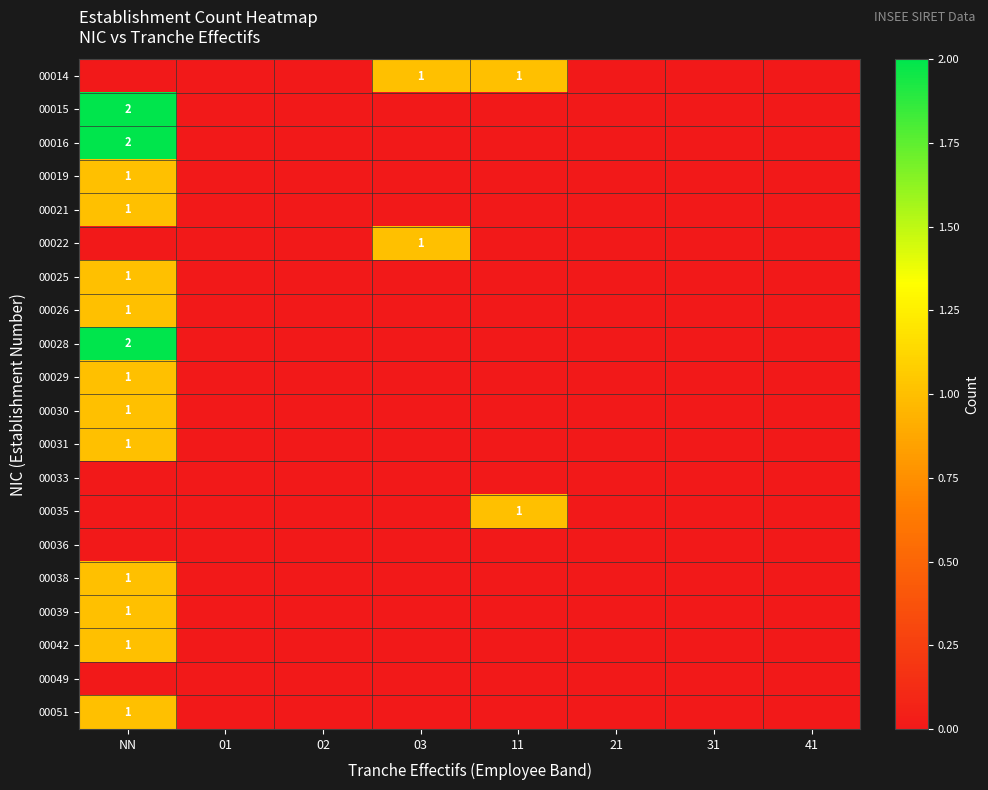

True or false: 00028 has a value of 2 at NN.

True